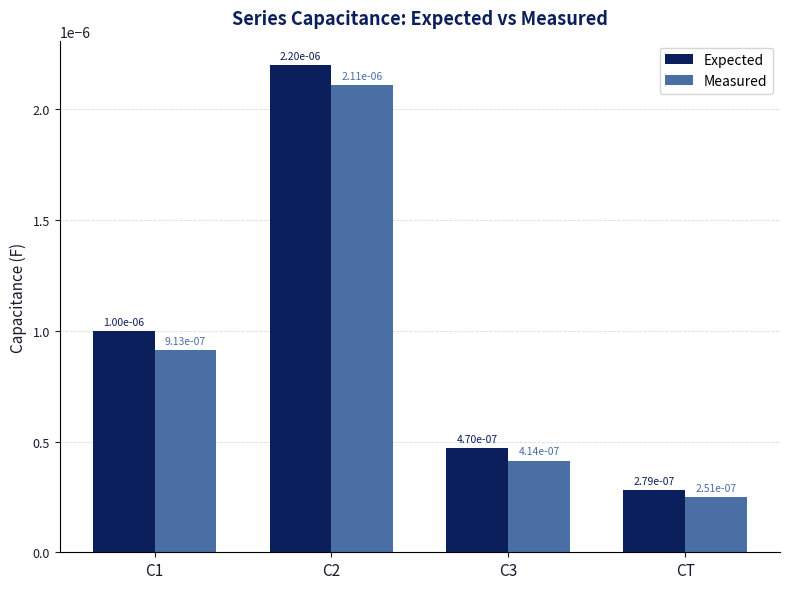

At how many categories does at least one series exceed 0?

4